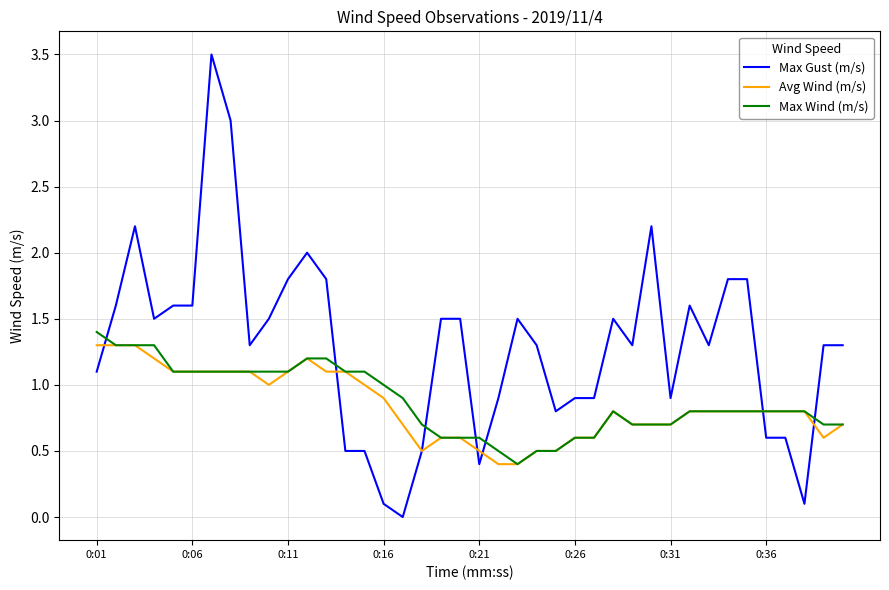

How many values in the Max Gust (m/s) series are below 1?

14